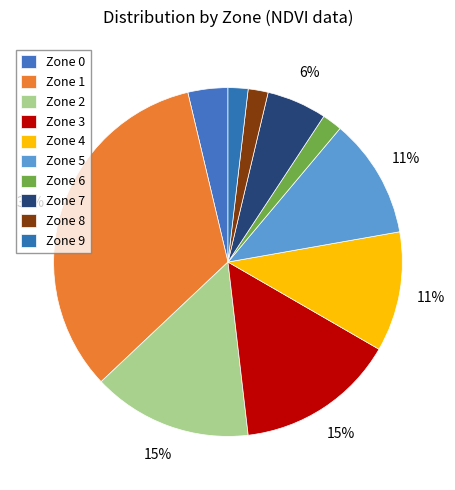

How many segments does this pie chart have?

10